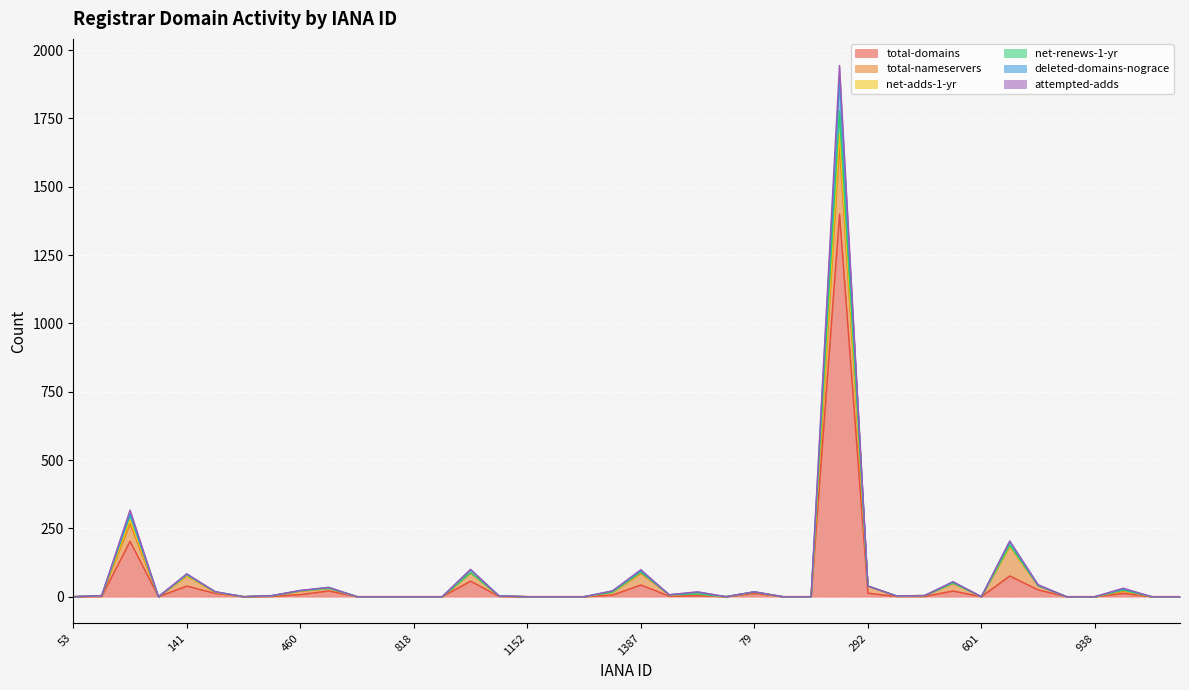

How many values in the total-domains series are below 1?

18